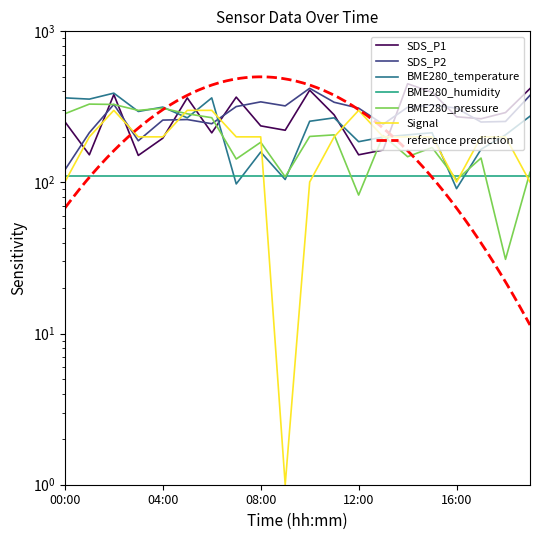

Does the chart have visible grid lines?

No